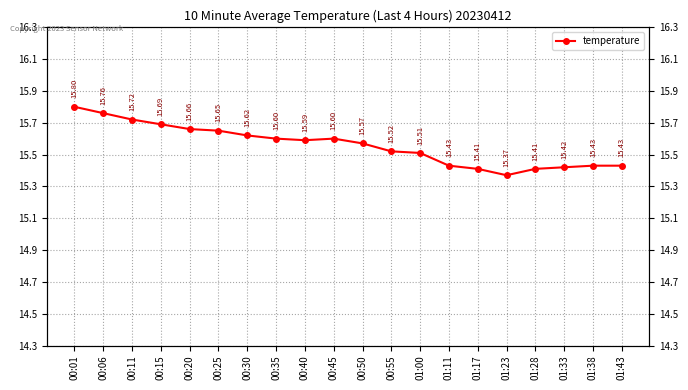

Approximately how many times larger is the value at 00:50 compared to 01:28?

1.0